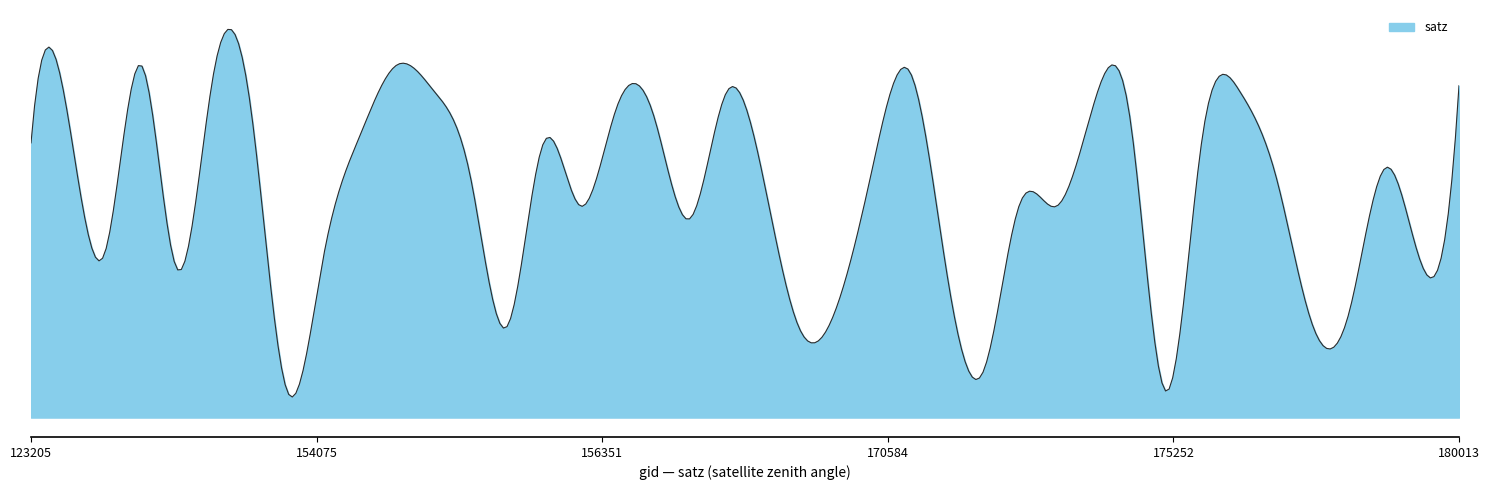

What is the value of the 36th point from the left?

18.1